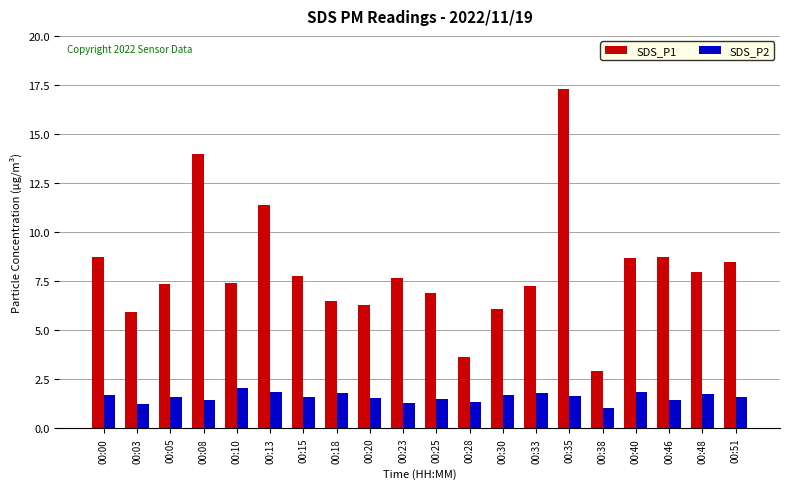

Between 00:13 and 00:48, which series saw the biggest shift?

SDS_P1